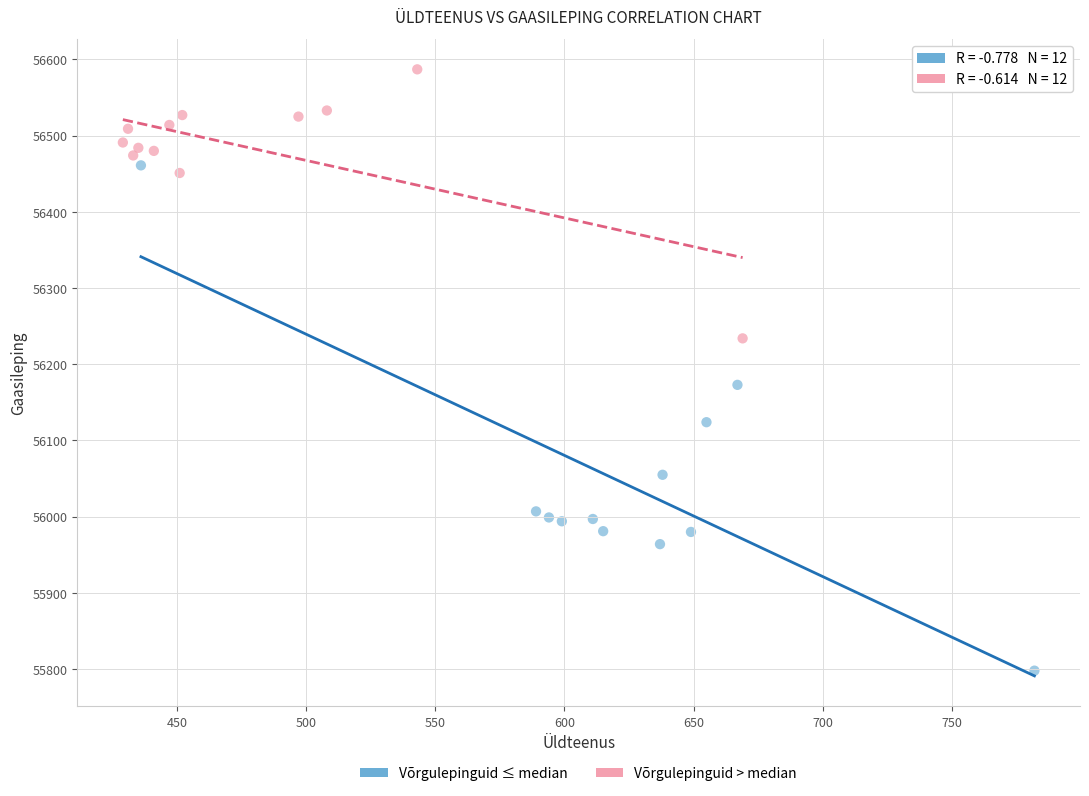

Which series has the widest spread of Y values?

Võrgulepinguid ≤ median